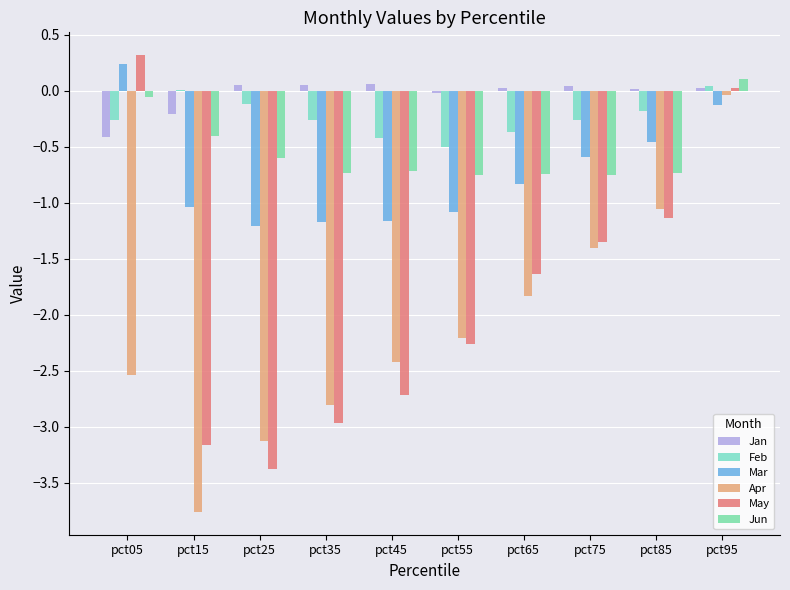

What is the smallest value displayed?

-3.8